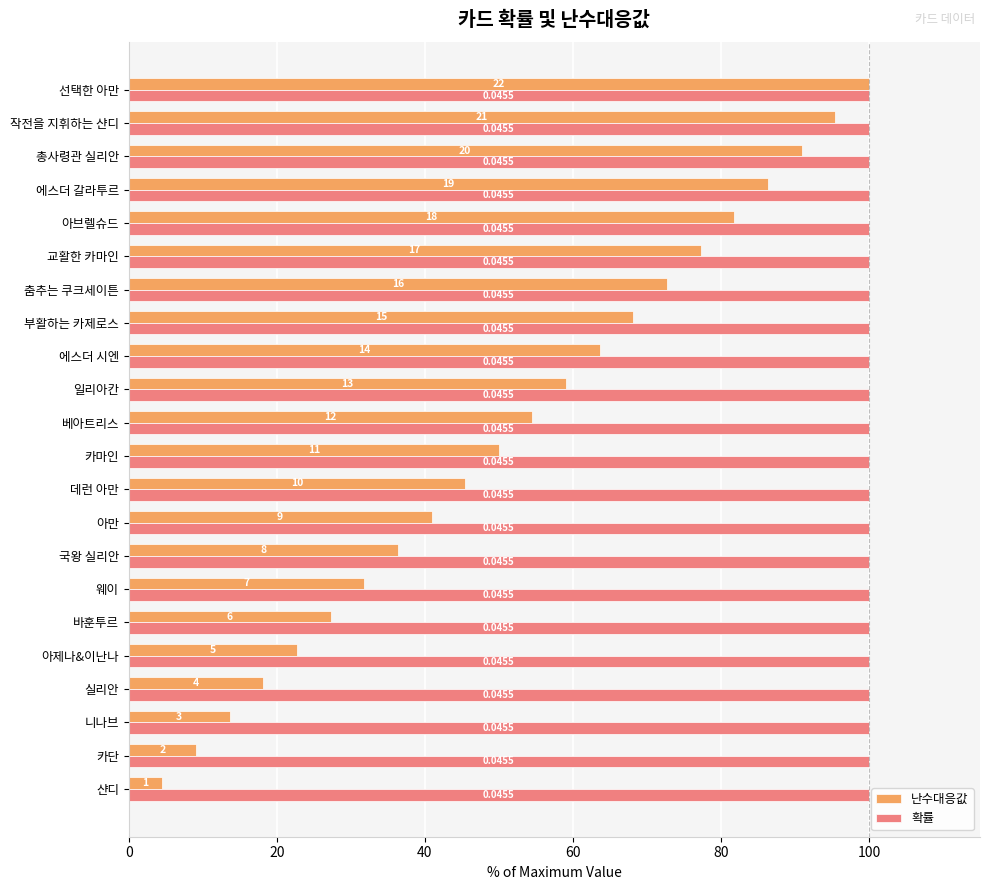

Rank the series by their average value, from highest to lowest.

난수대응값, 확률